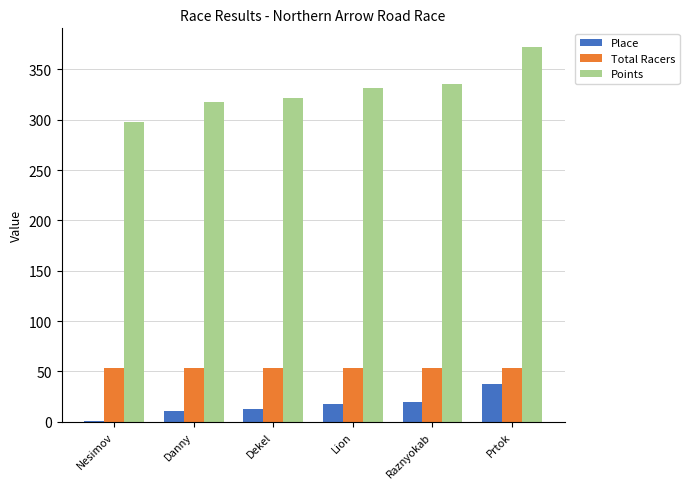

Read the Total Racers value at Raznyokab.

53.0